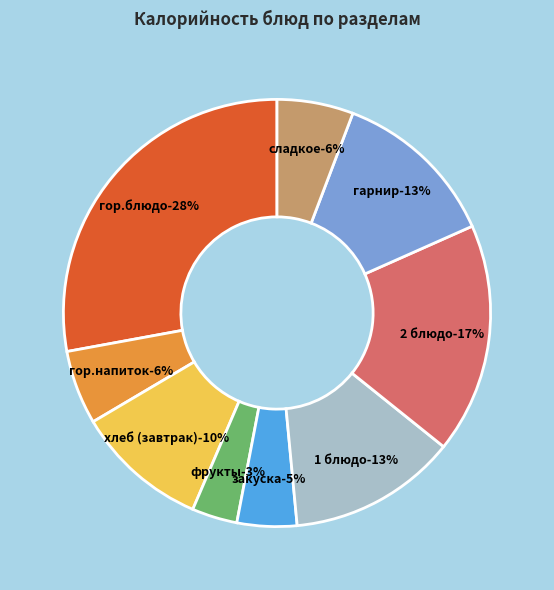

What percentage is NOT represented by гарнир?

87.4%